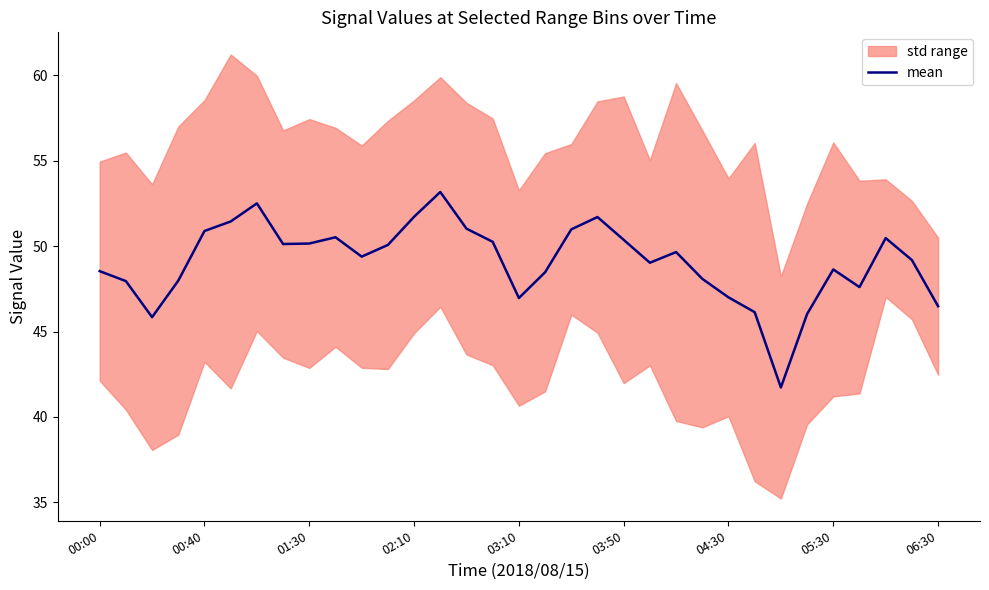

What is the change in value from 00:00 to 21?

+0.5